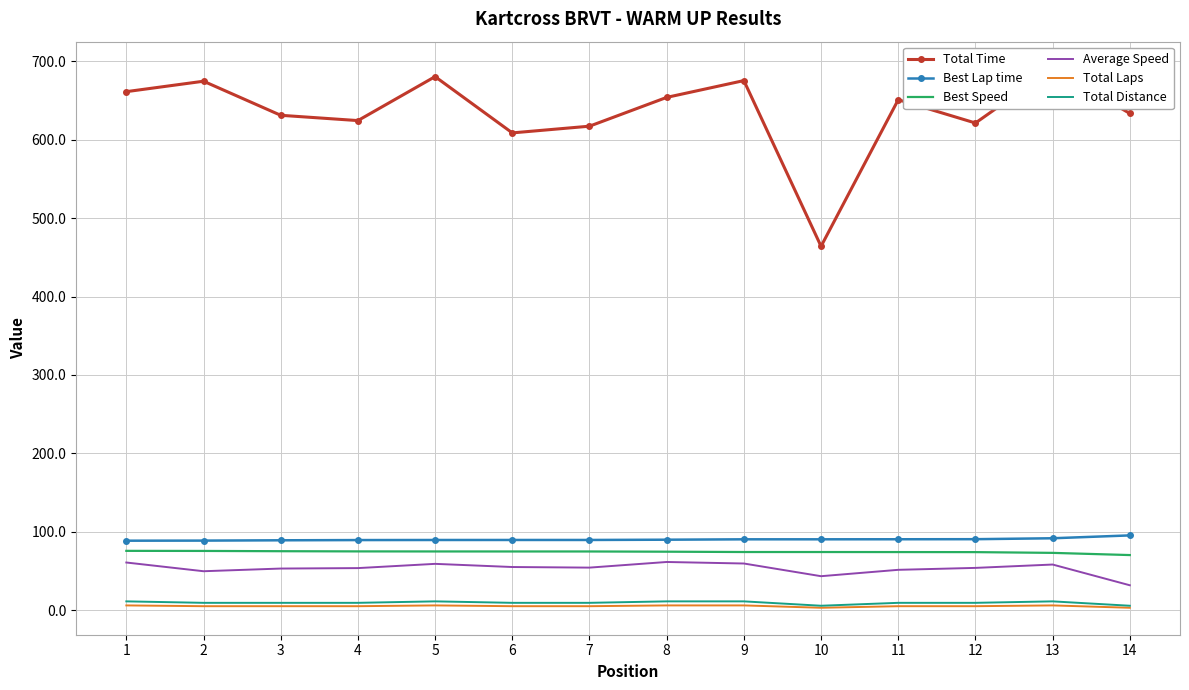

True or false: Total Laps and Average Speed cross at least once.

False